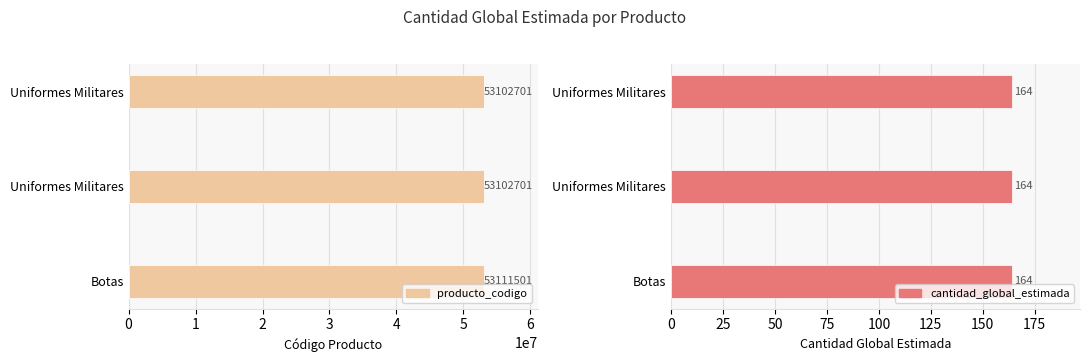

At how many categories does at least one series exceed 46487455?

3